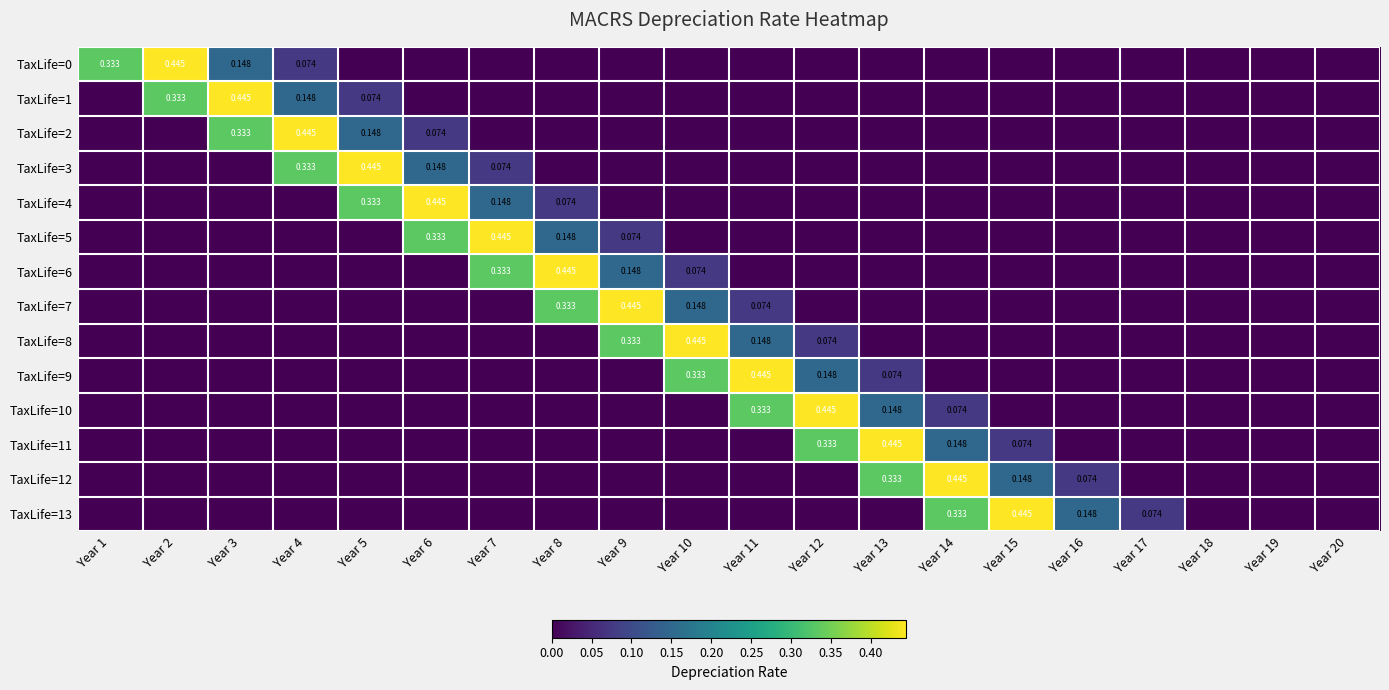

At which category is the sum across all series the highest?

Year 4